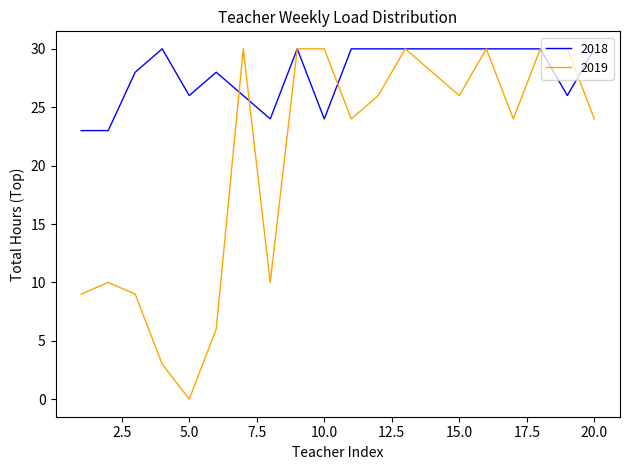

What is the minimum value for 2018?

23